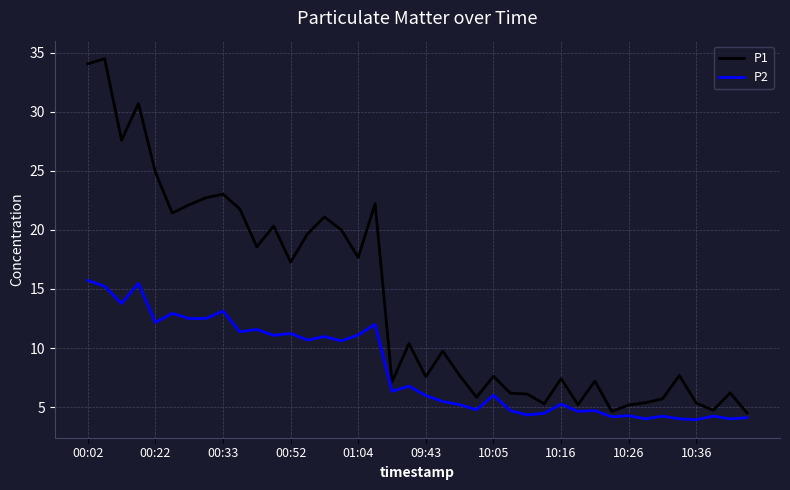

List the series in order of their peak value, lowest first.

P2, P1